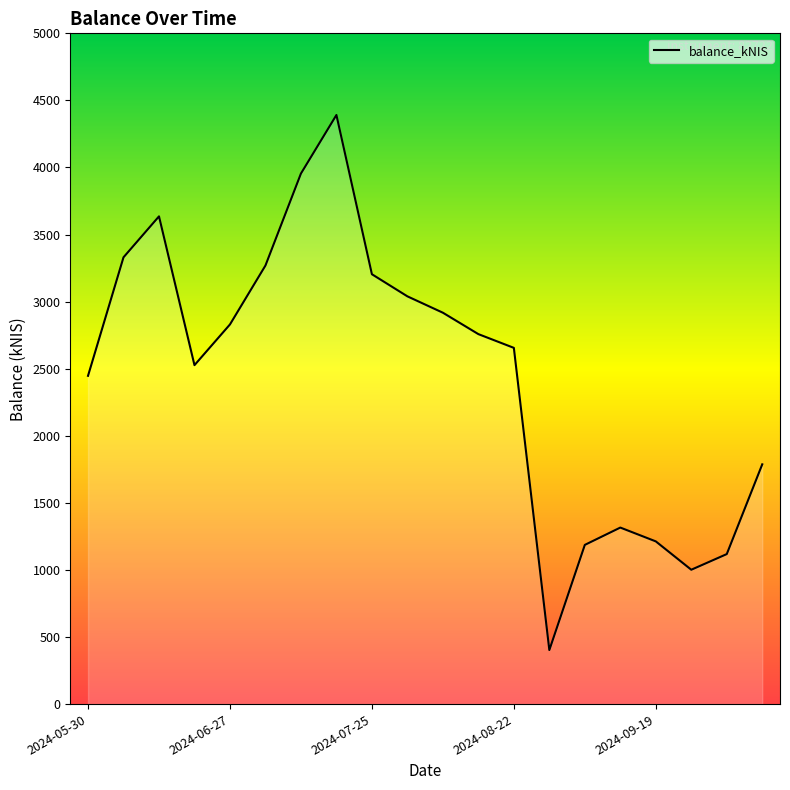

How many lines are shown in the chart?

1